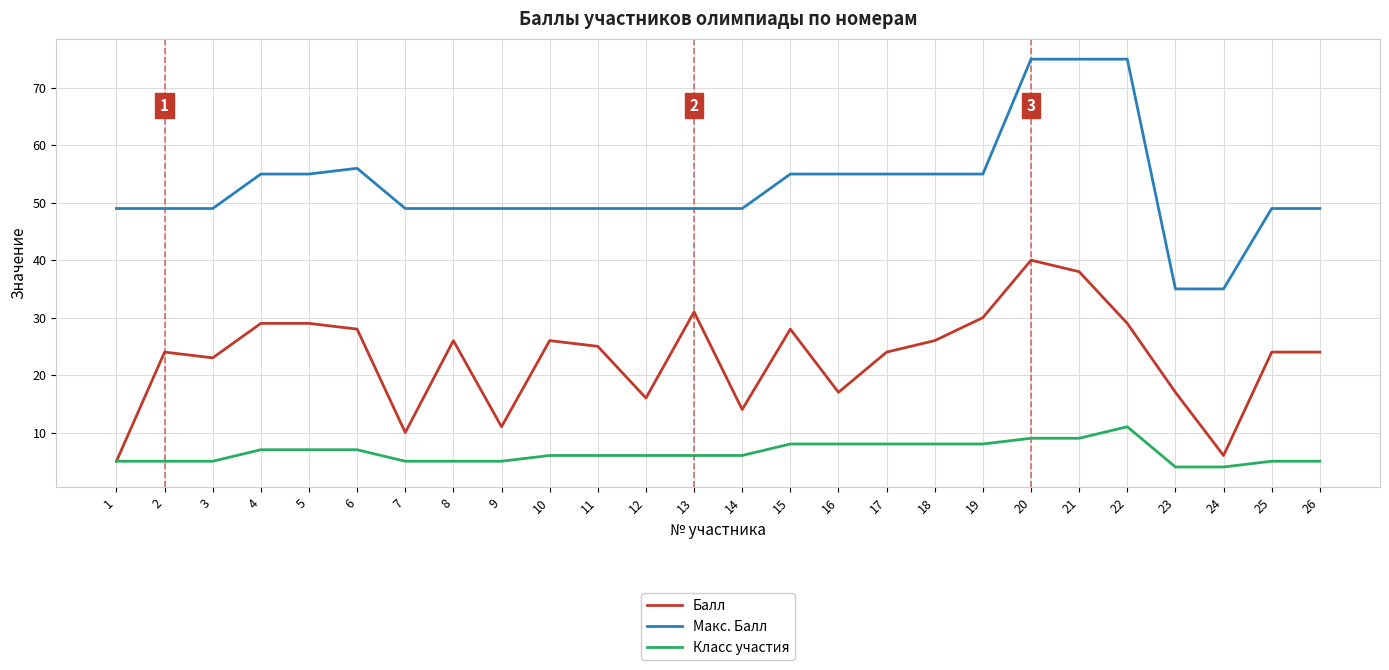

Is it true that Балл equals 25 at 11?

True